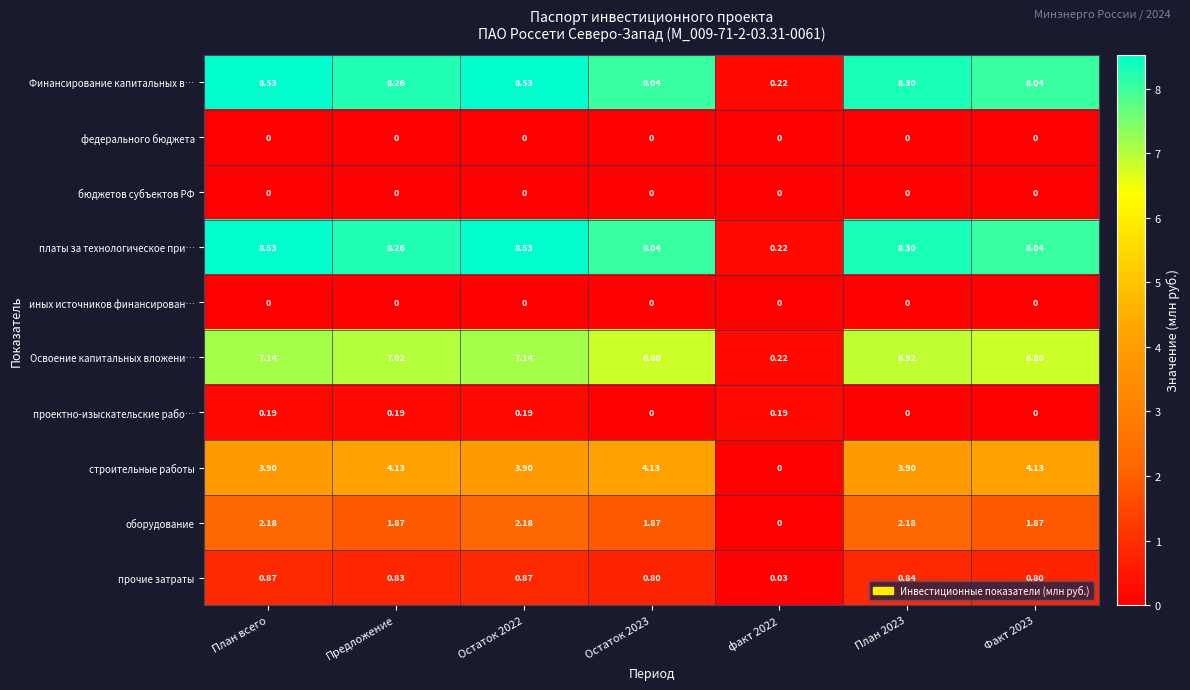

Is the value of проектно-изыскательские рабо… at Остаток 2022 greater than the value of строительные работы at факт 2022?

Yes